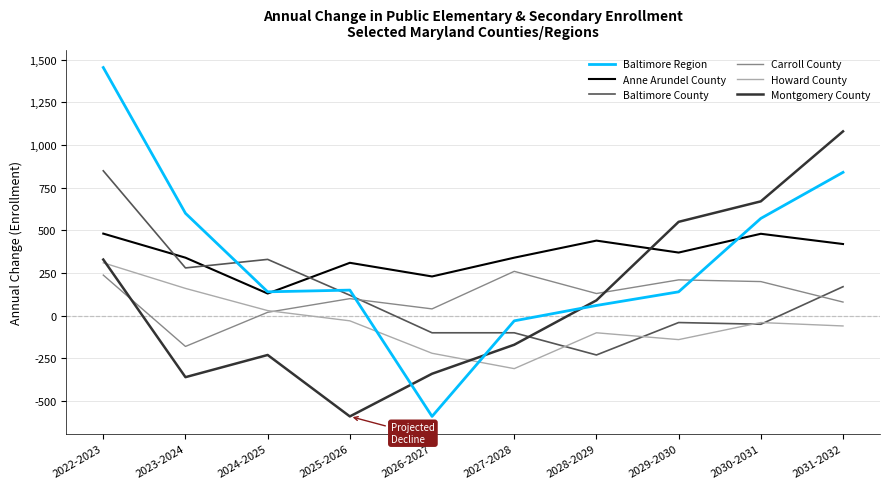

Which series ends up on top after the final intersection of Howard County and Baltimore County?

Baltimore County